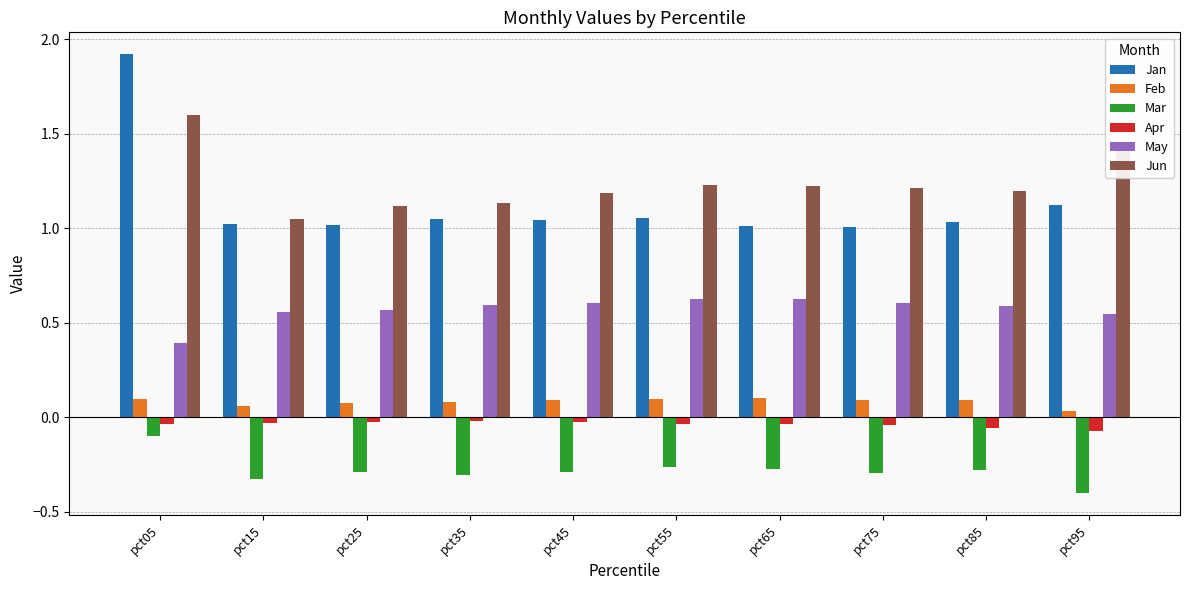

The Jun series shows 2.3 at pct95. True or false?

False